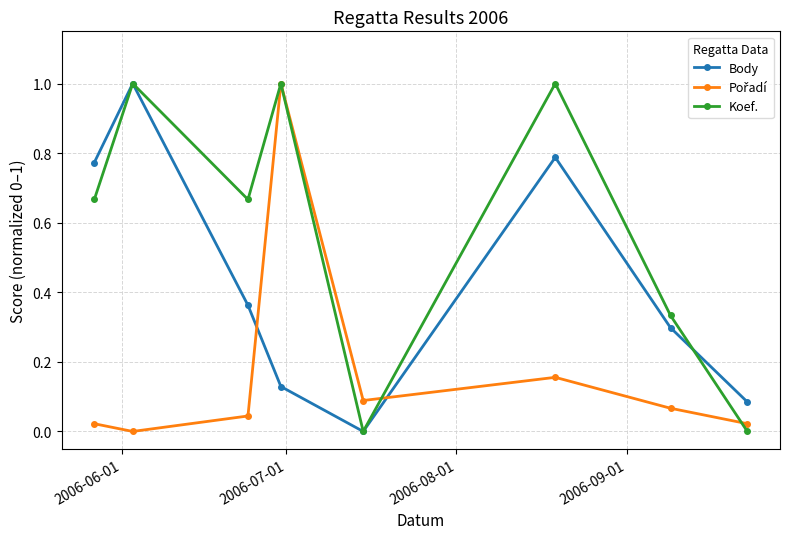

Which series has the largest total across all categories?

Koef.